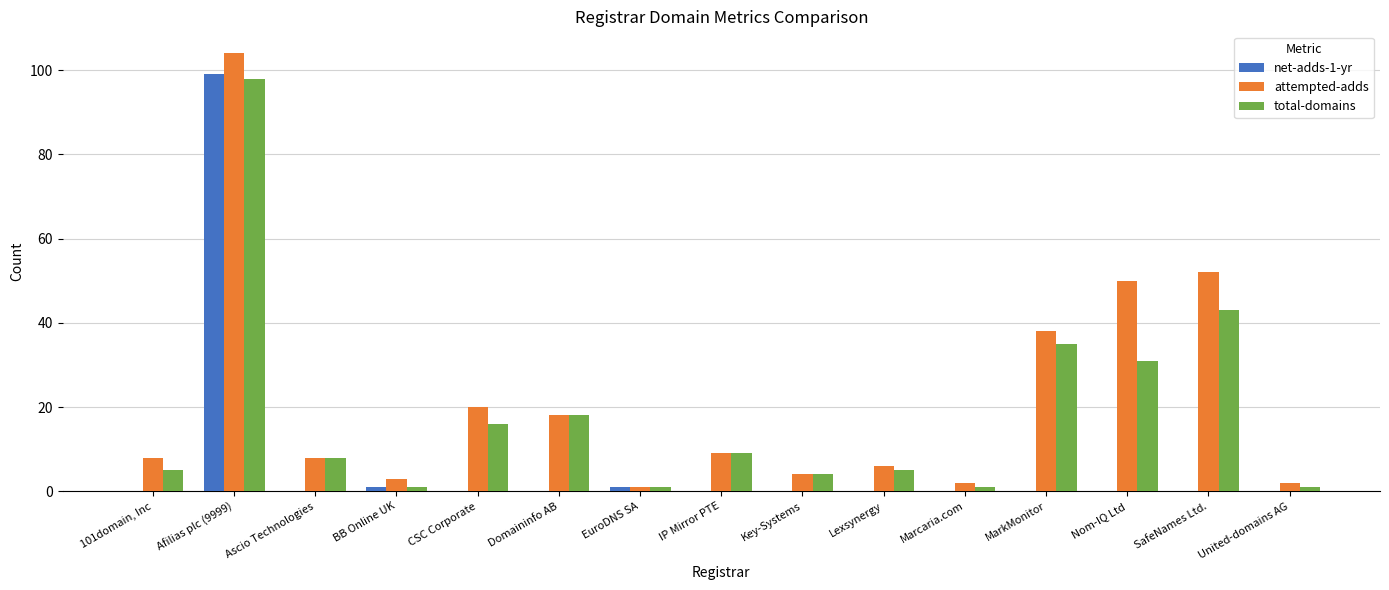

The value of attempted-adds at 101domain, Inc is 8. True or false?

True